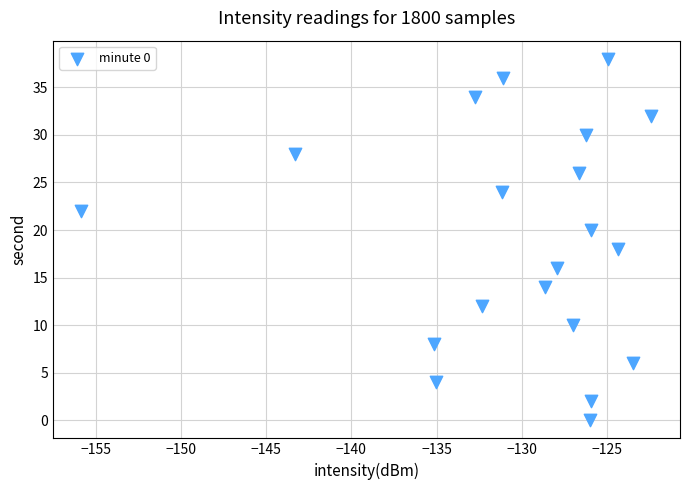

What is the range of Y values (max minus min)?

38